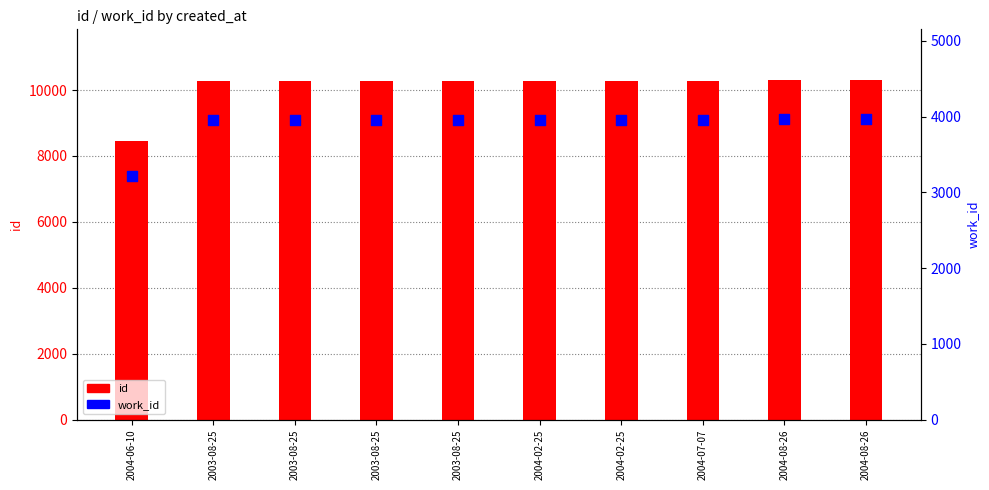

Which series reaches the minimum Y coordinate?

work_id